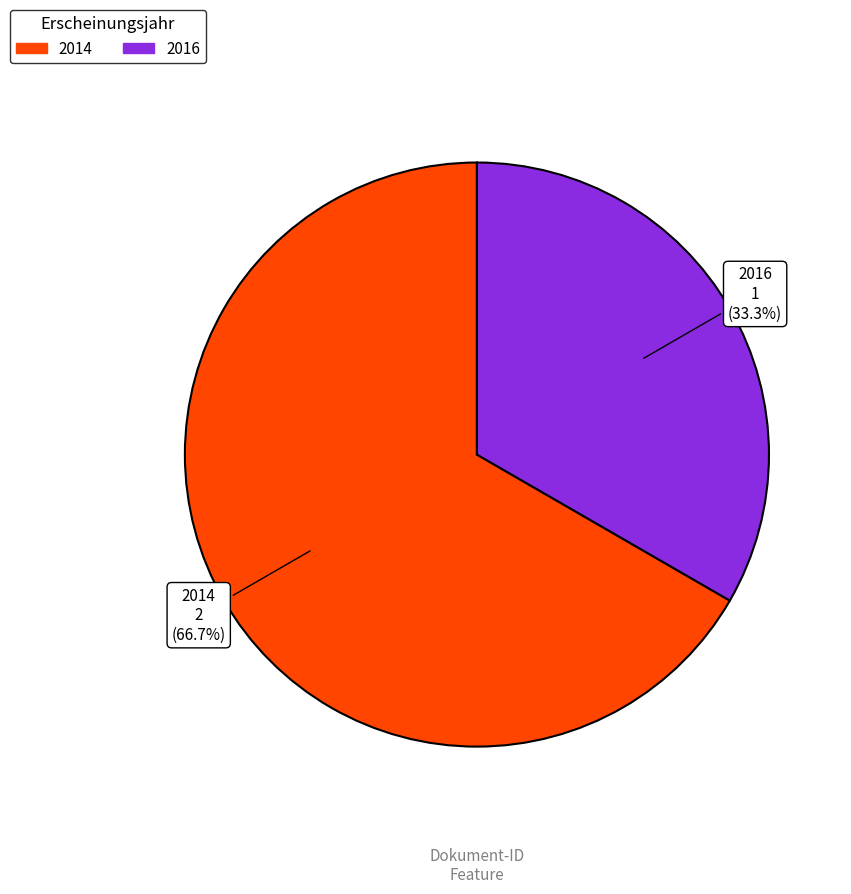

Is there a majority slice in this chart?

Yes